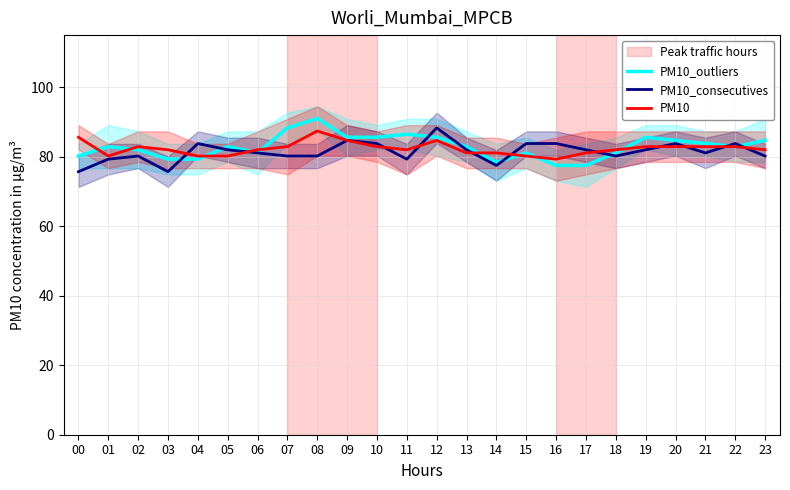

How many lines are shown in the chart?

3